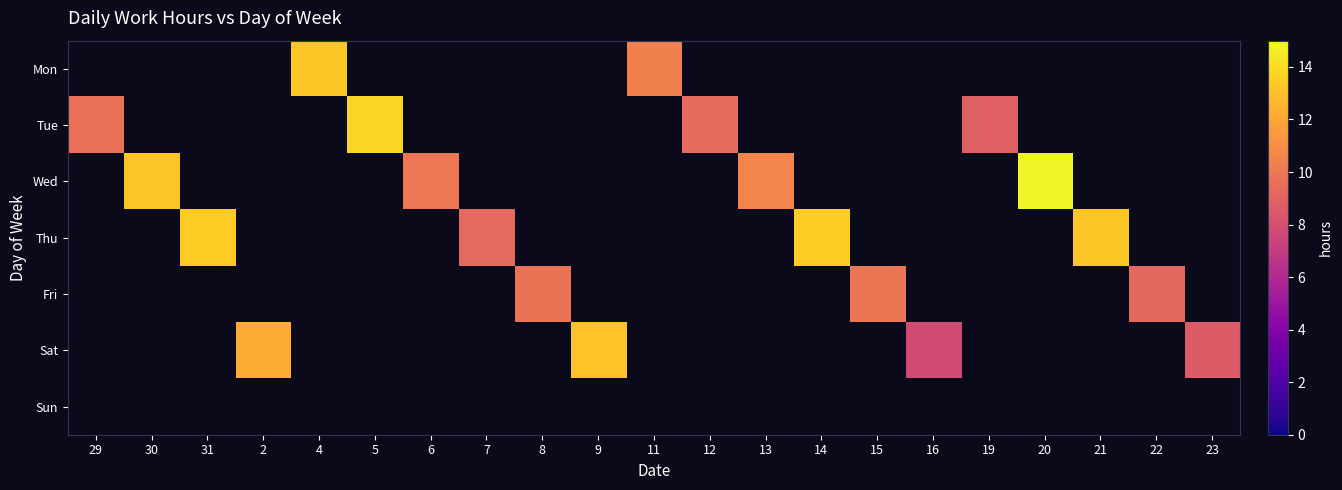

What is the greatest value displayed?

14.8